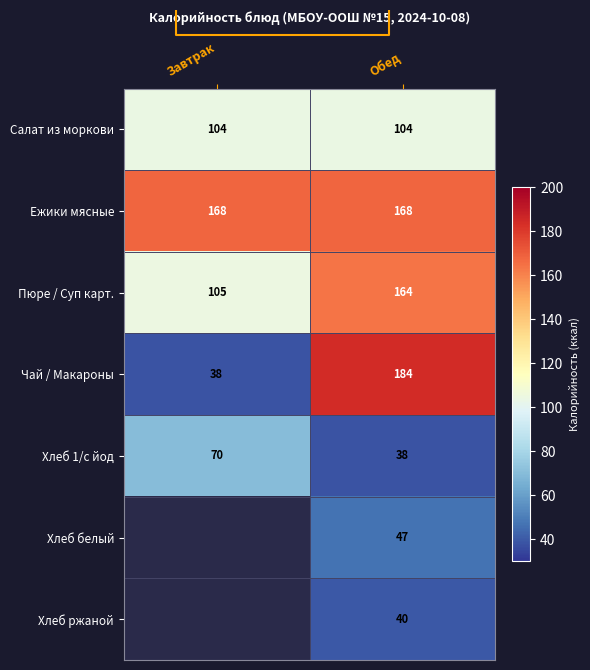

Count the number of data series in this chart.

7